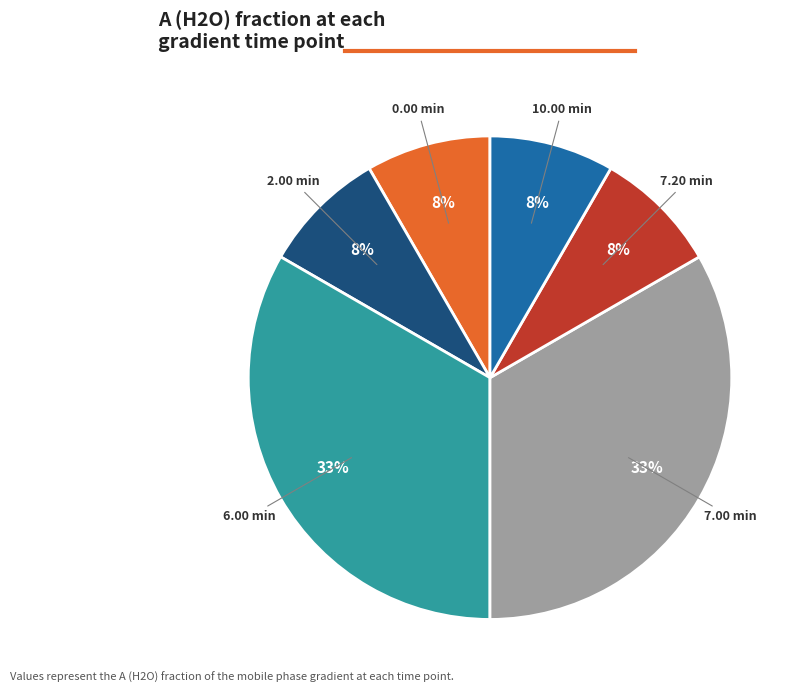

To the nearest percent, what portion does 7.20 min represent?

8%